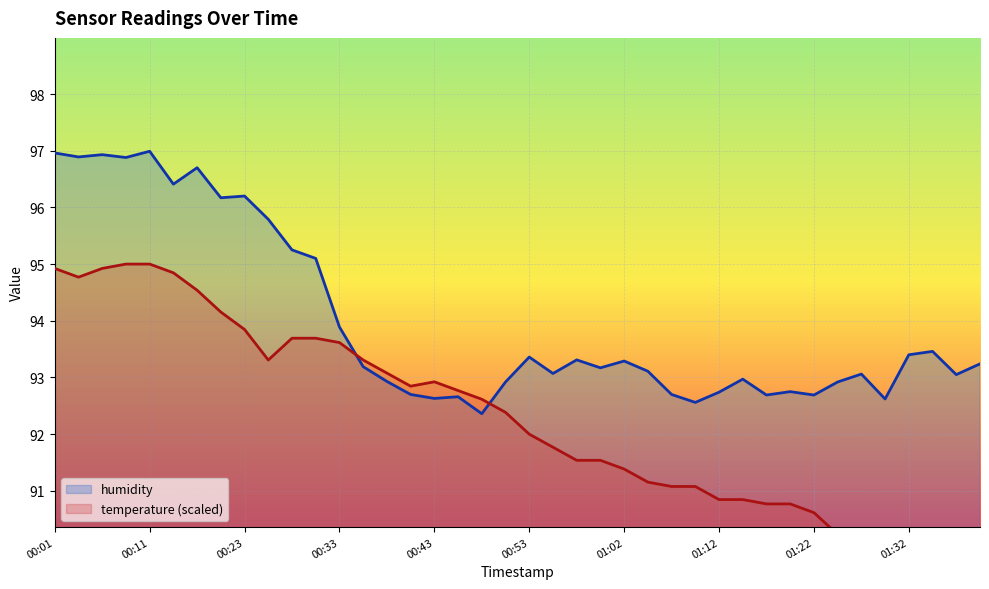

At which category does the chart reach its minimum across all series?

01:37